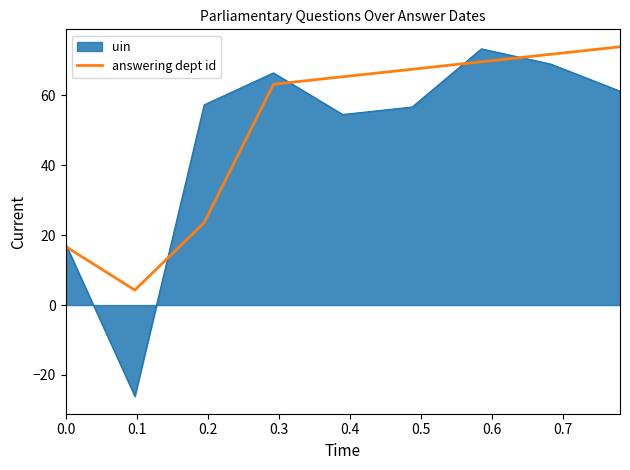

Which series has the largest range (max minus min)?

uin